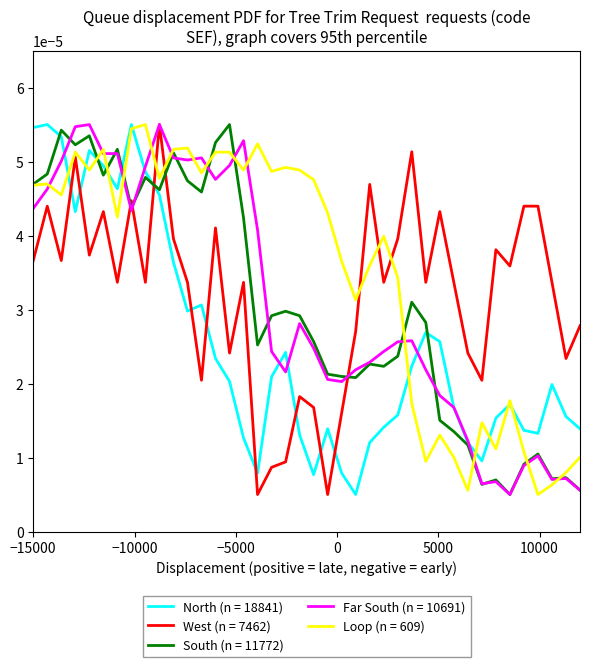

Count the number of data series in this chart.

5